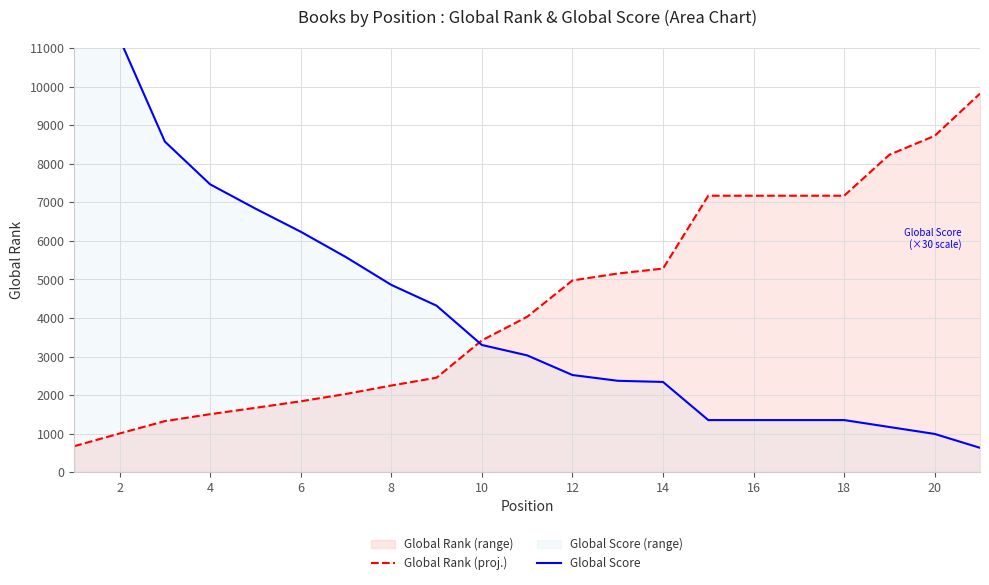

The value of Global Rank (proj.) at 14 is 5283. True or false?

True